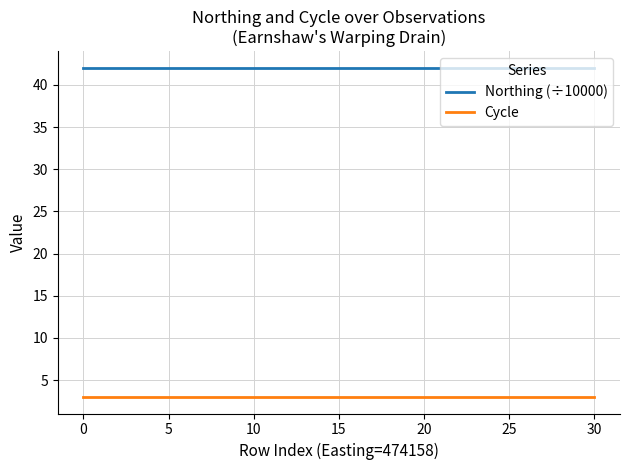

Rank the series by their maximum value, from lowest to highest.

Cycle, Northing (÷10000)